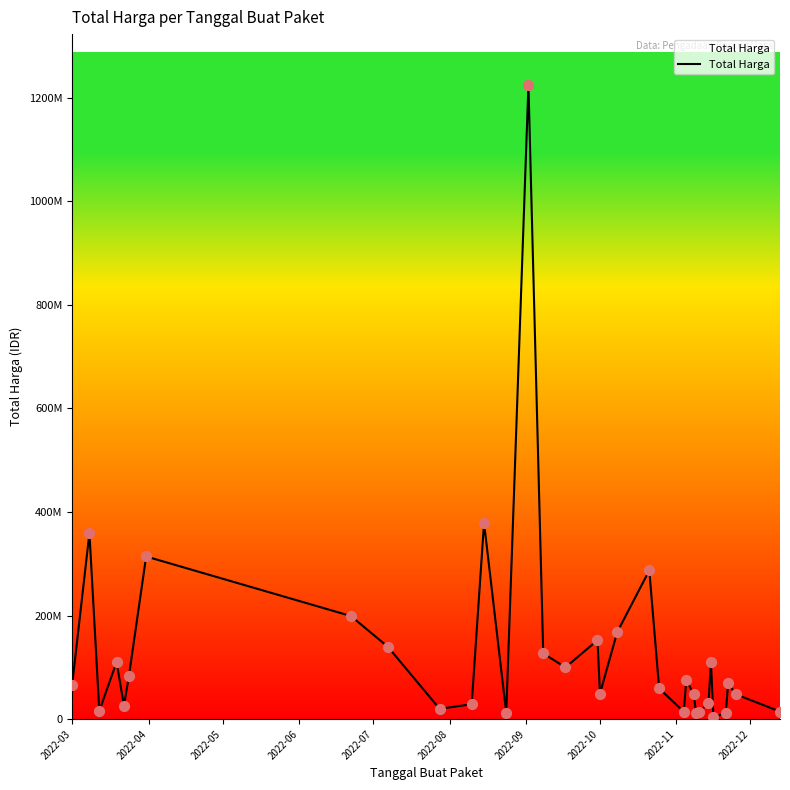

Does the chart have visible grid lines?

No